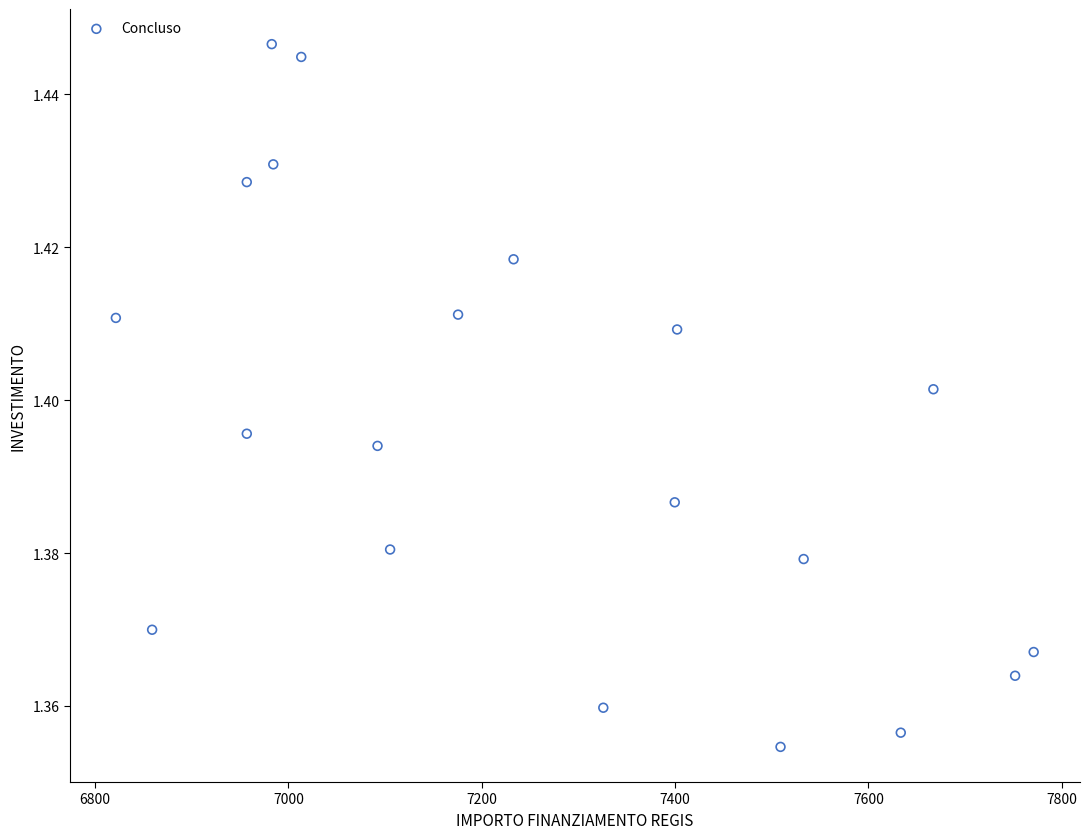

What is the range of X values (max minus min)?

949.3